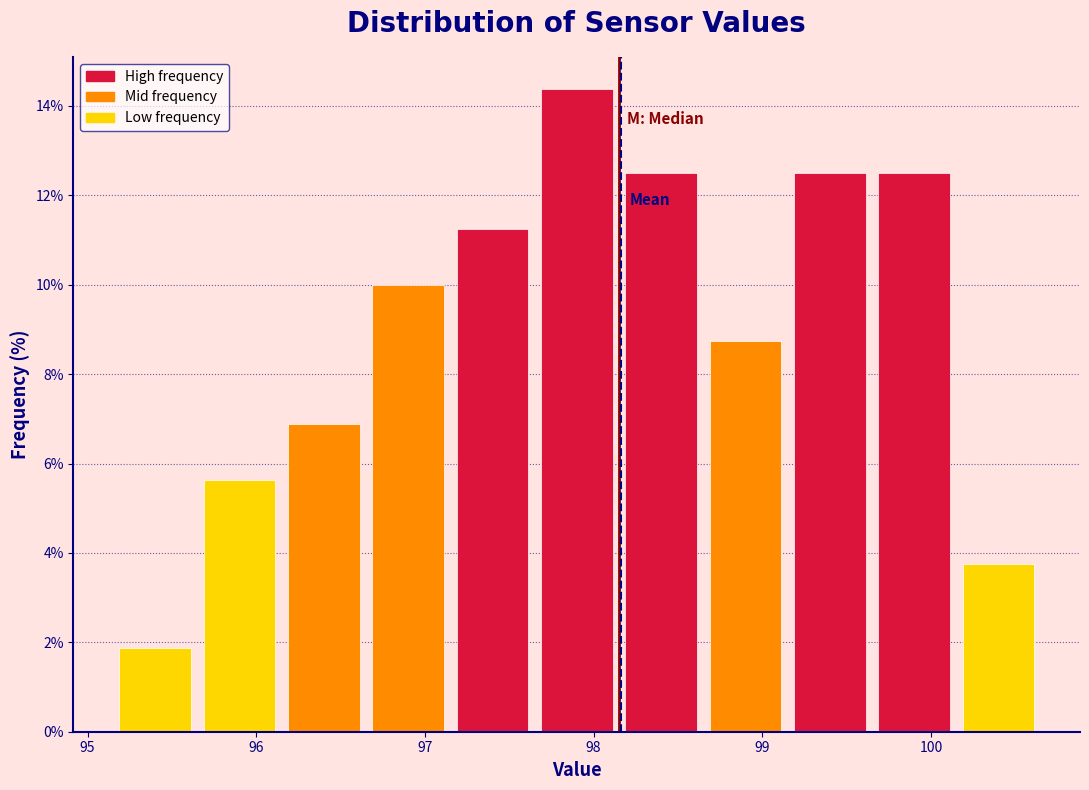

Reading left to right, transcribe this chart: for each bar, give the range it covers on the x-axis and its height. Neither the bar edges nor the heights are printed on the chart, so give them approximately, as read against the axes.

95.15 to 95.65: 1.8
95.65 to 96.15: 5.6
96.15 to 96.65: 6.8
96.65 to 97.15: 10.0
97.15 to 97.65: 11.2
97.65 to 98.15: 14.4
98.15 to 98.65: 12.6
98.65 to 99.15: 8.8
99.15 to 99.65: 12.6
99.65 to 100.15: 12.6
100.15 to 100.65: 3.8